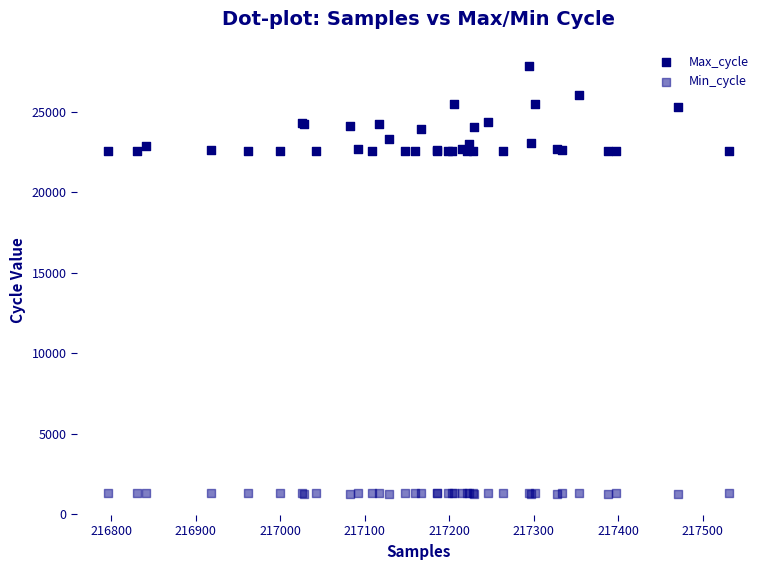

Which series has the widest spread of Y values?

Max_cycle